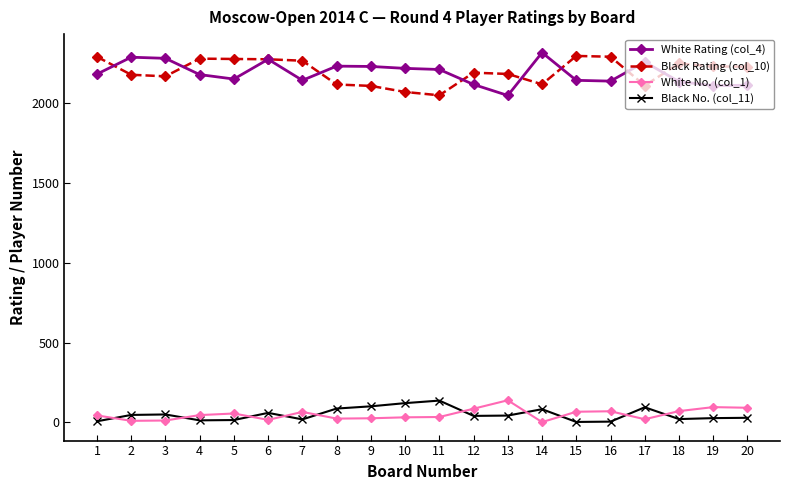

How many data points does each series have?

20